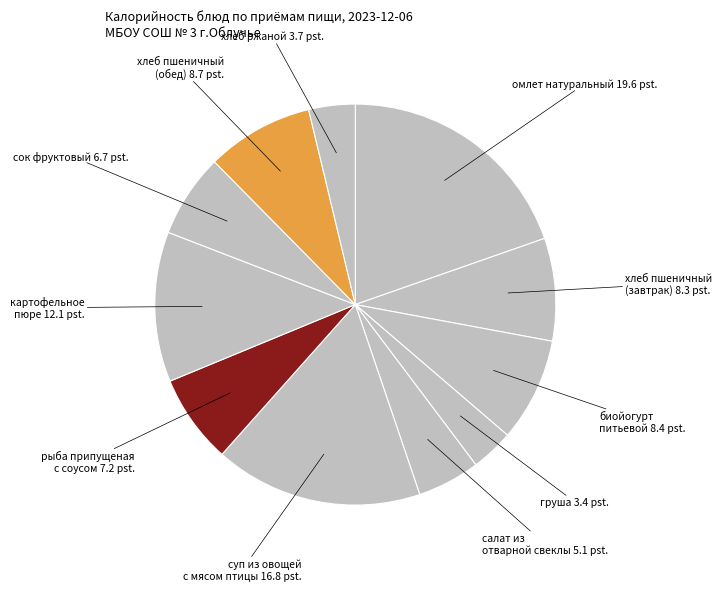

Does any single category account for the majority?

No